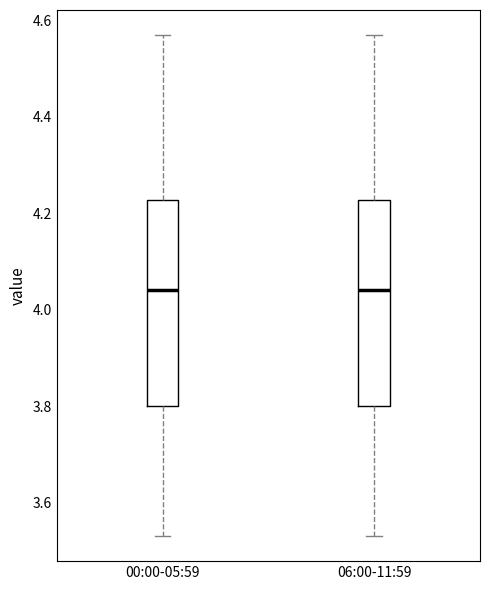

Where does the lower whisker of the box for 00:00-05:59 end on the y-axis? The values are not printed on the chart, so give them approximately, as read against the axis.

3.54